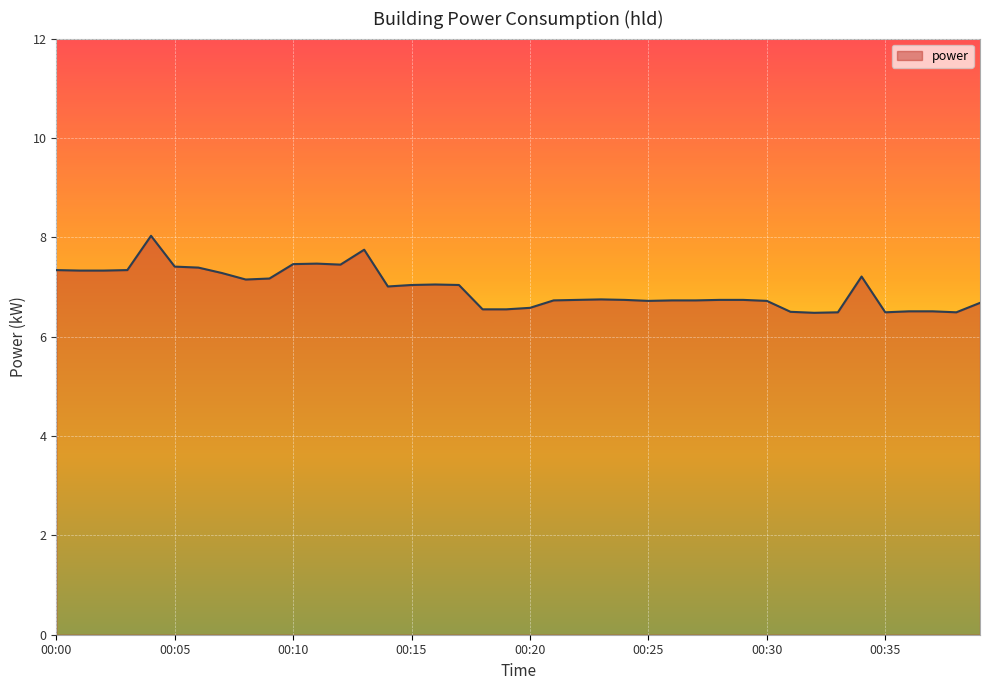

What is the greatest value displayed?

8.0